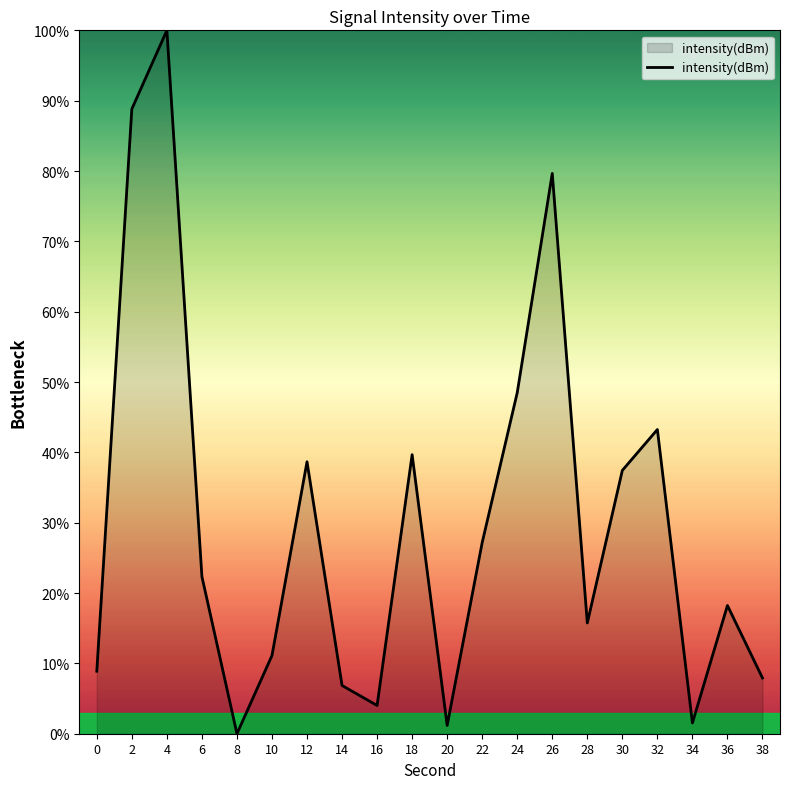

Which has a higher value, 24 or 32?

24